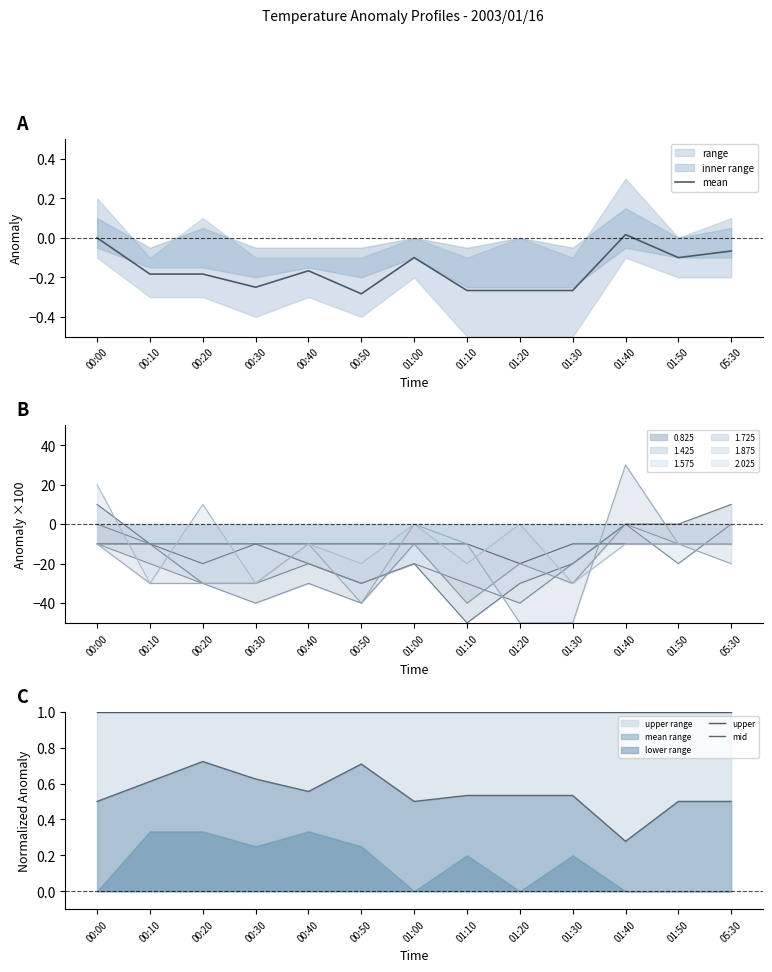

Reading right to left, what are all the values shown in this chart?

mean: 05:30=-0.1	01:50=-0.1	01:40=0.0	01:30=-0.3	01:20=-0.3	01:10=-0.3	01:00=-0.1	00:50=-0.3	00:40=-0.2	00:30=-0.2	00:20=-0.2	00:10=-0.2	00:00=0.0
upper: 05:30=1.0	01:50=1.0	01:40=1.0	01:30=1.0	01:20=1.0	01:10=1.0	01:00=1.0	00:50=1.0	00:40=1.0	00:30=1.0	00:20=1.0	00:10=1.0	00:00=1.0
mid: 05:30=0.5	01:50=0.5	01:40=0.3	01:30=0.5	01:20=0.5	01:10=0.5	01:00=0.5	00:50=0.7	00:40=0.6	00:30=0.6	00:20=0.7	00:10=0.6	00:00=0.5